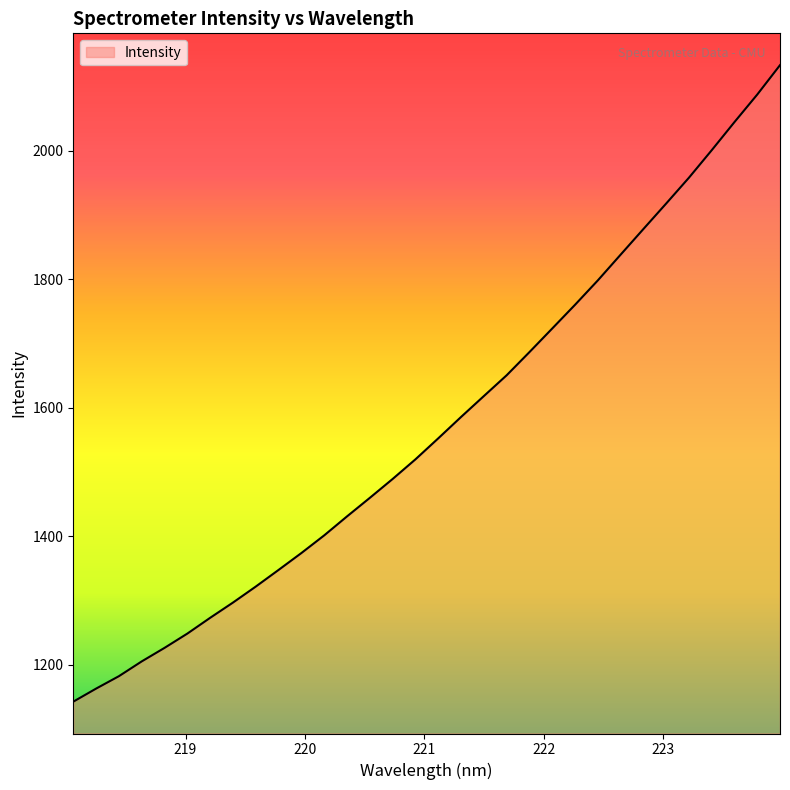

What is the maximum value shown in the chart?

2133.3